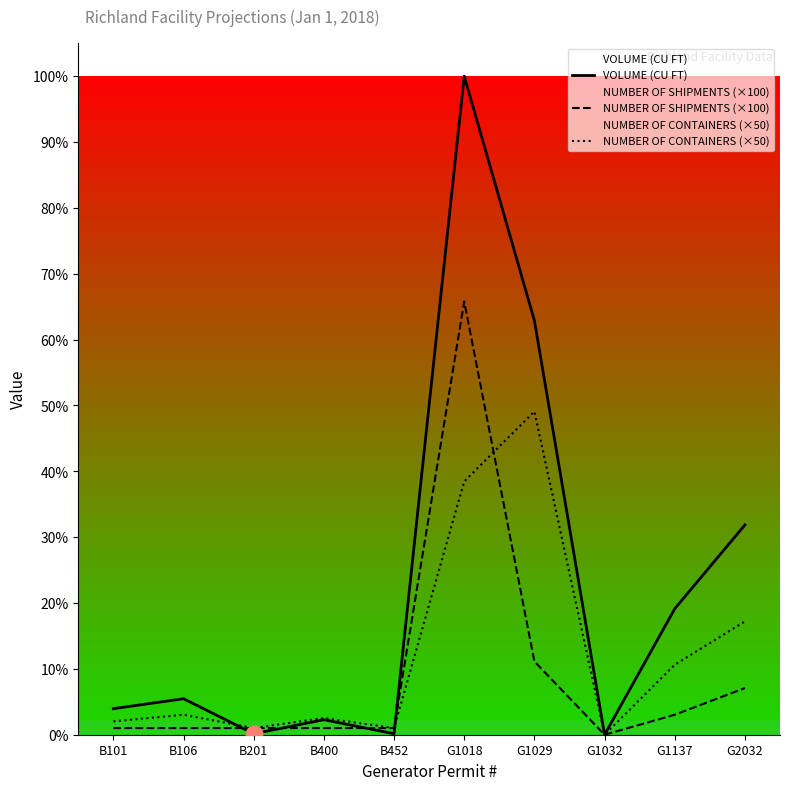

What is the spread (max minus min) of values at B106?

440.0